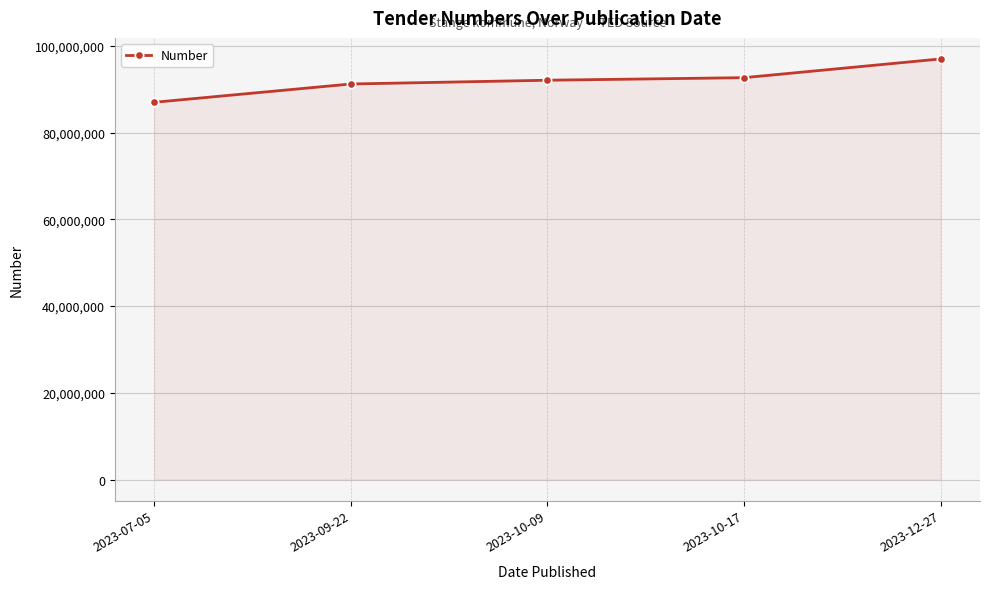

What is the maximum value shown in the chart?

96966820